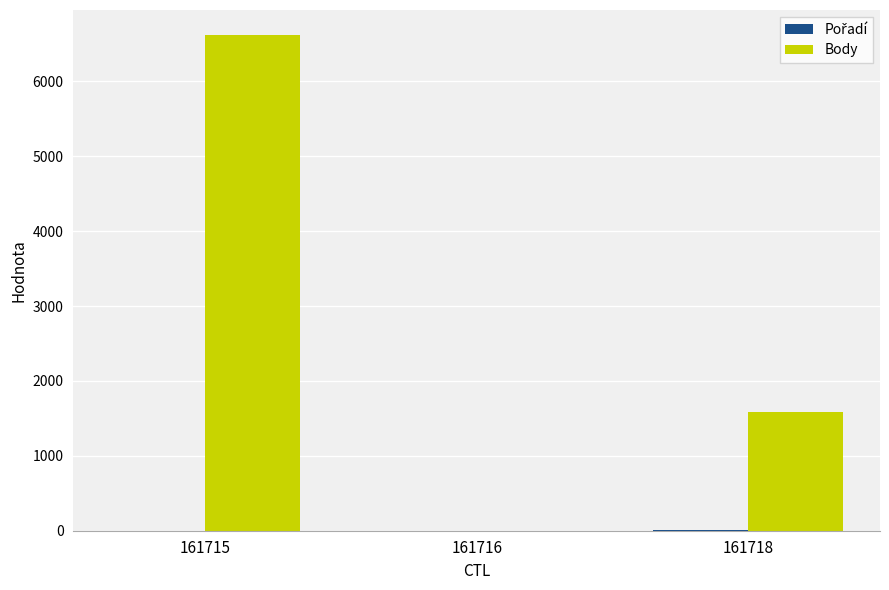

Read the Body value at 161718.

1582